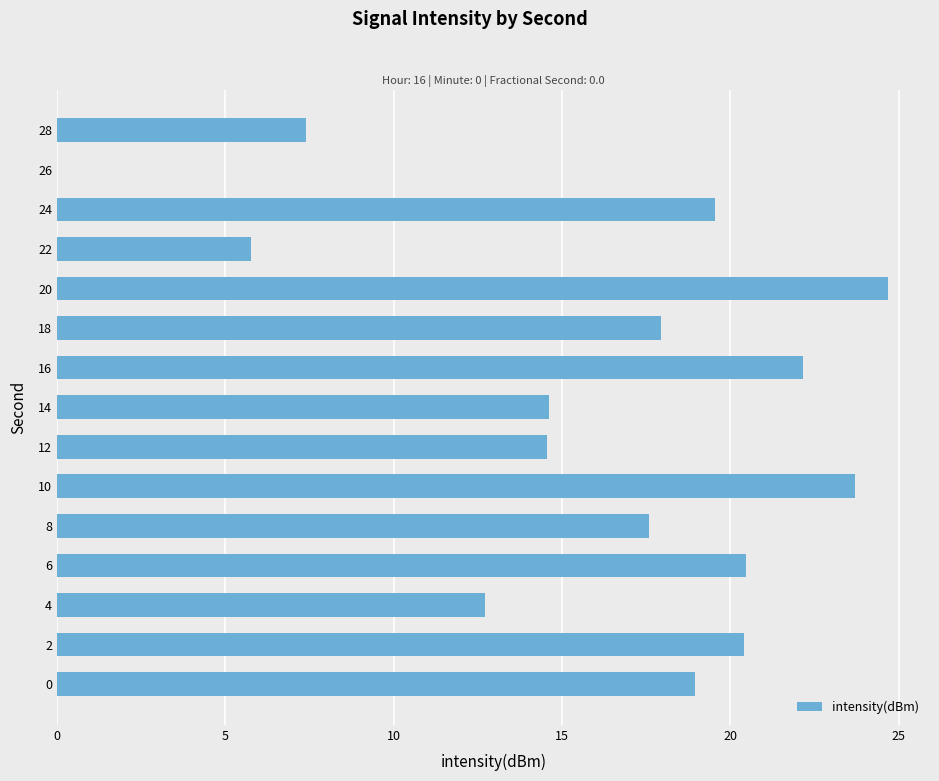

What is the greatest value displayed?

24.7